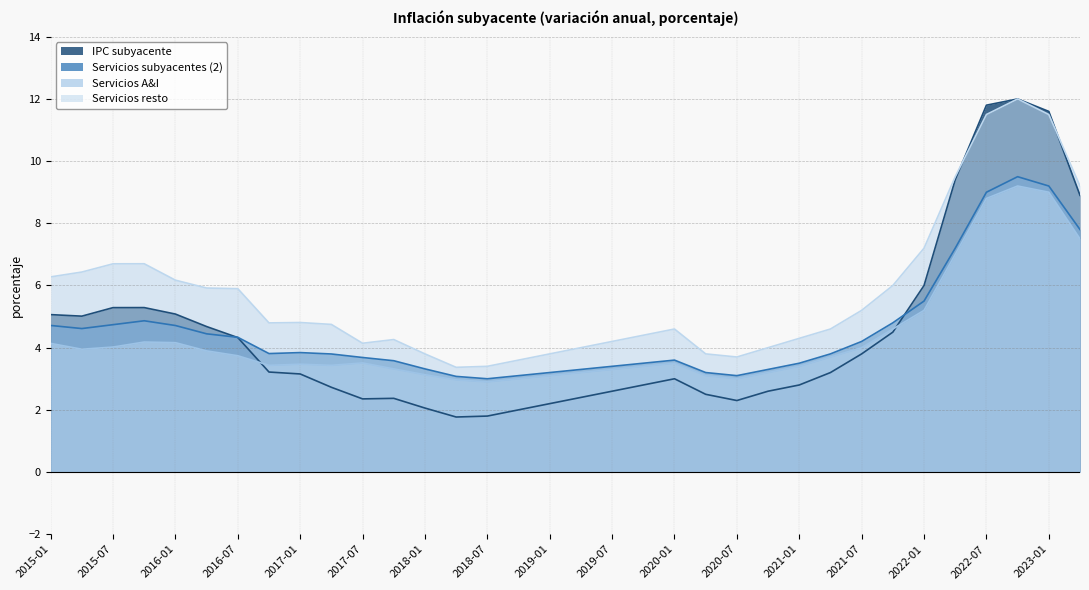

What is the difference between the Servicios subyacentes (2) values at 2016-07 and 2018-07?

1.3